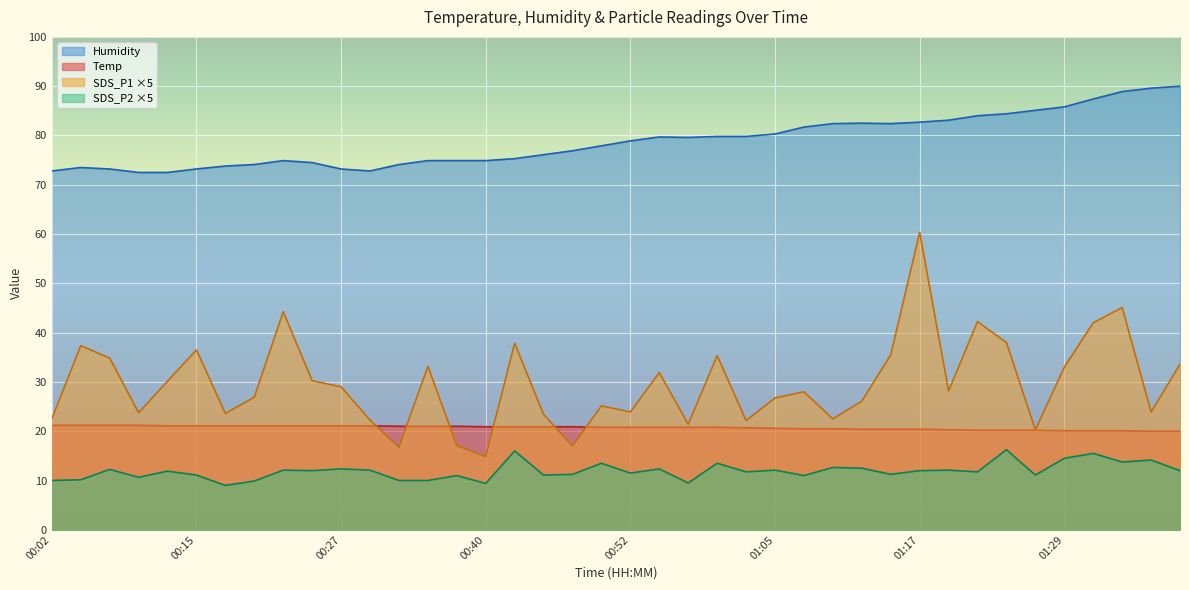

At which label does SDS_P2 first exceed 12?

00:06